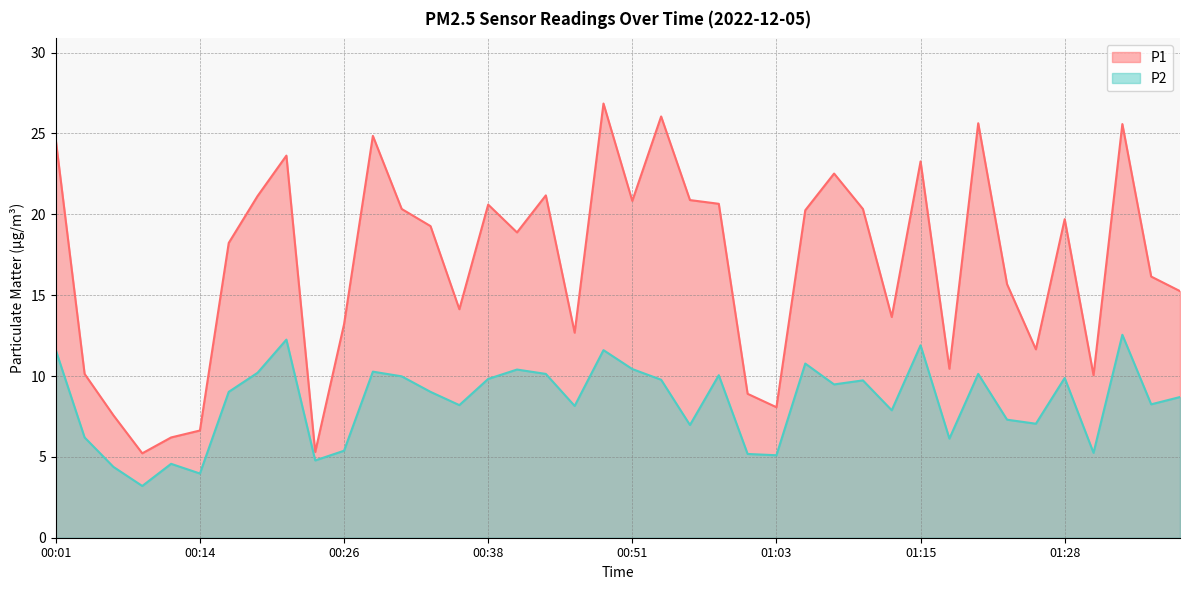

What is the difference between the maximum and second lowest values in the P2 series?

8.6